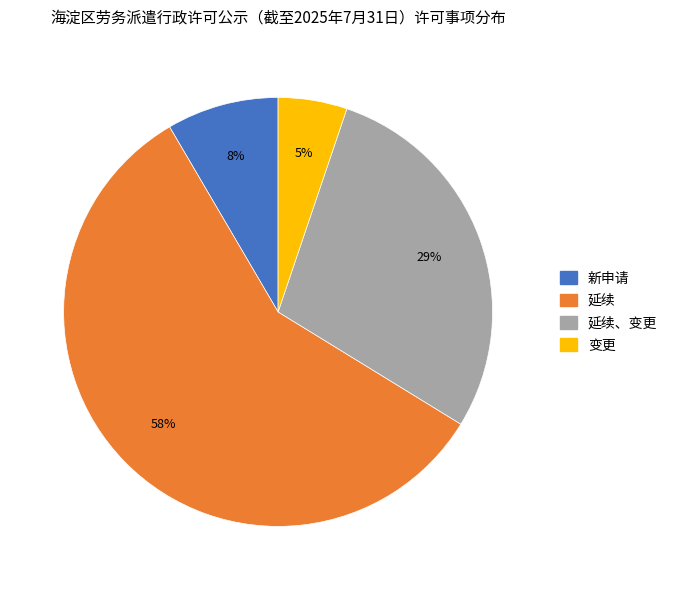

To the nearest percent, what is the difference between the largest and smallest slice percentages?

53%